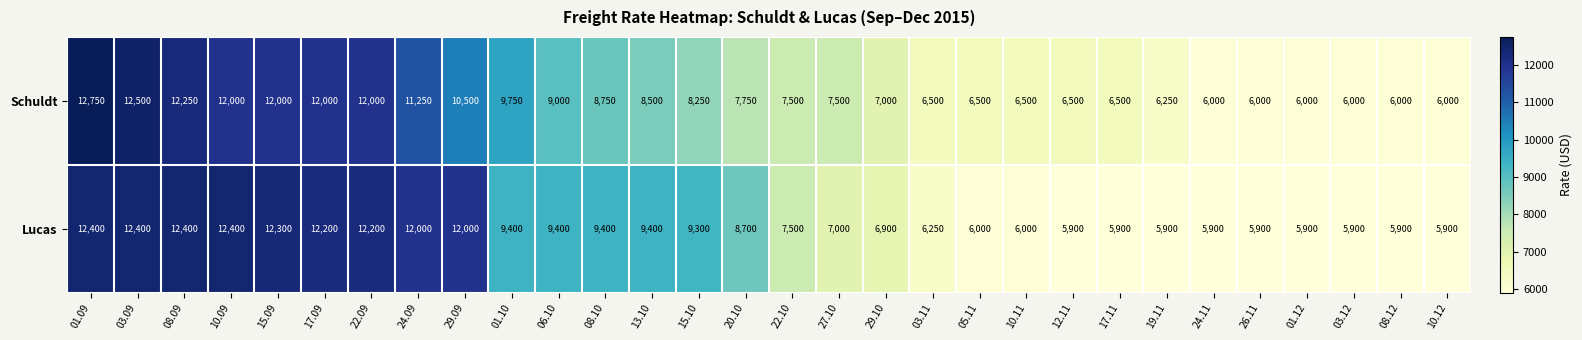

How many series are shown in this chart?

2